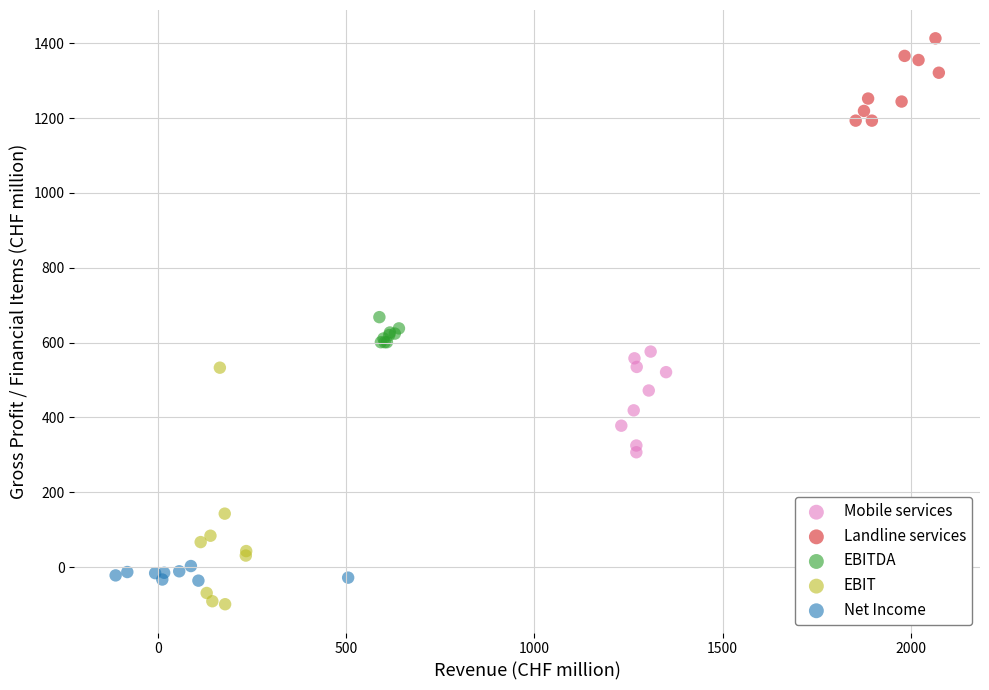

Which series reaches the minimum Y coordinate?

EBIT